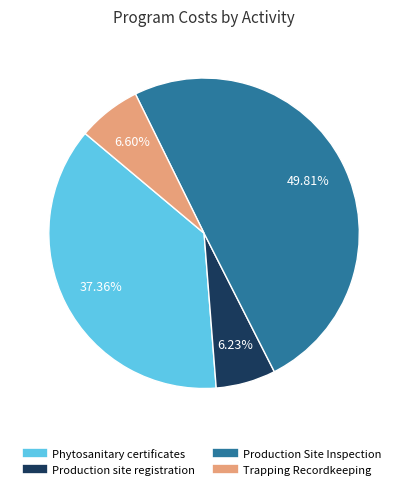

What portion of the pie excludes Phytosanitary certificates?

62.6%